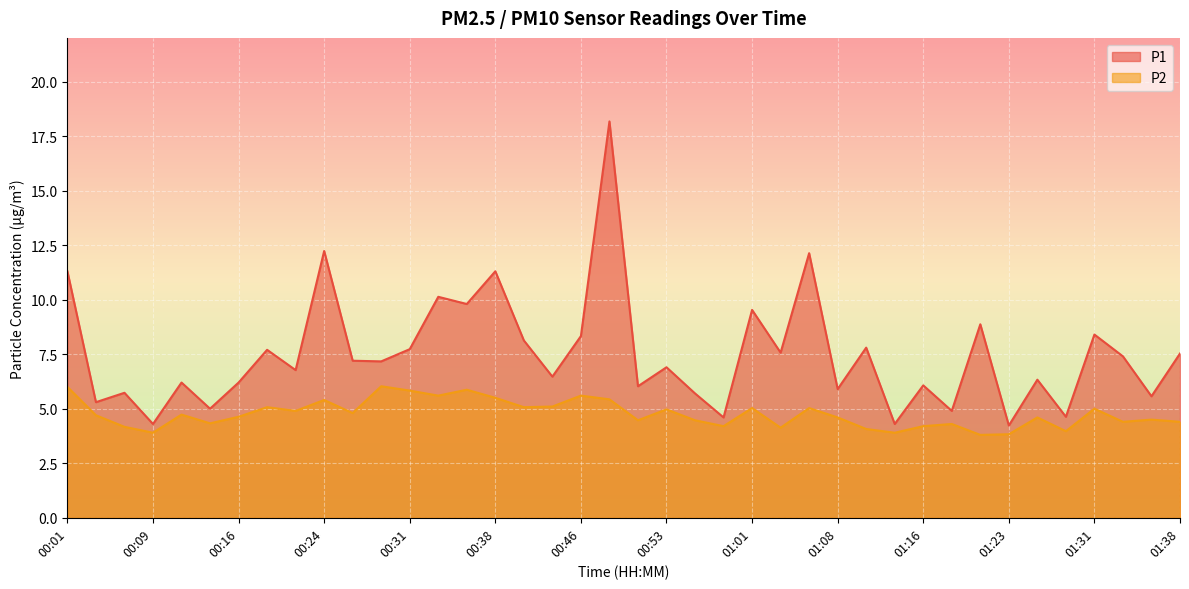

Reading left to right, extract all data points from this chart.

P1: 00:01=11.3	00:04=5.3	00:06=5.7	00:09=4.3	00:11=6.2	00:14=5.0	00:16=6.2	00:19=7.7	00:21=6.8	00:24=12.2	00:26=7.2	00:28=7.2	00:31=7.7	00:33=10.1	00:36=9.8	00:38=11.3	00:41=8.1	00:43=6.5	00:46=8.3	00:48=18.2	00:51=6.0	00:53=6.9	00:56=5.7	00:58=4.6	01:01=9.5	01:03=7.6	01:05=12.1	01:08=5.9	01:10=7.8	01:13=4.3	01:16=6.1	01:18=4.9	01:21=8.9	01:23=4.2	01:26=6.3	01:28=4.6	01:31=8.4	01:33=7.4	01:36=5.6	01:38=7.5
P2: 00:01=6.0	00:04=4.7	00:06=4.2	00:09=3.9	00:11=4.7	00:14=4.3	00:16=4.6	00:19=5.1	00:21=4.9	00:24=5.4	00:26=4.8	00:28=6.0	00:31=5.8	00:33=5.6	00:36=5.9	00:38=5.5	00:41=5.1	00:43=5.1	00:46=5.6	00:48=5.4	00:51=4.5	00:53=5.0	00:56=4.5	00:58=4.2	01:01=5.0	01:03=4.1	01:05=5.0	01:08=4.6	01:10=4.1	01:13=3.9	01:16=4.2	01:18=4.3	01:21=3.8	01:23=3.8	01:26=4.6	01:28=4.0	01:31=5.0	01:33=4.4	01:36=4.5	01:38=4.4